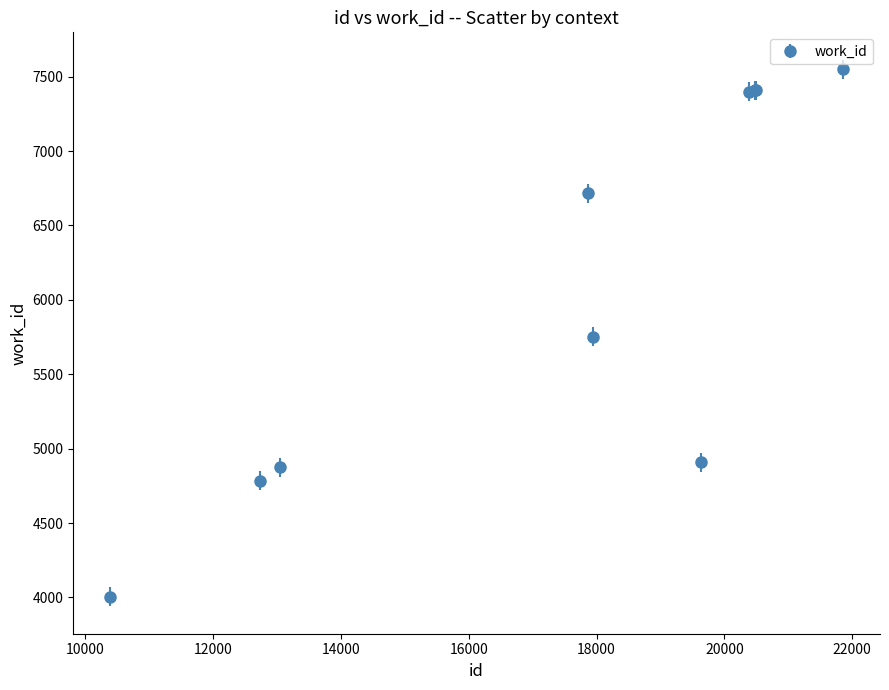

What is the smallest value displayed?

4004